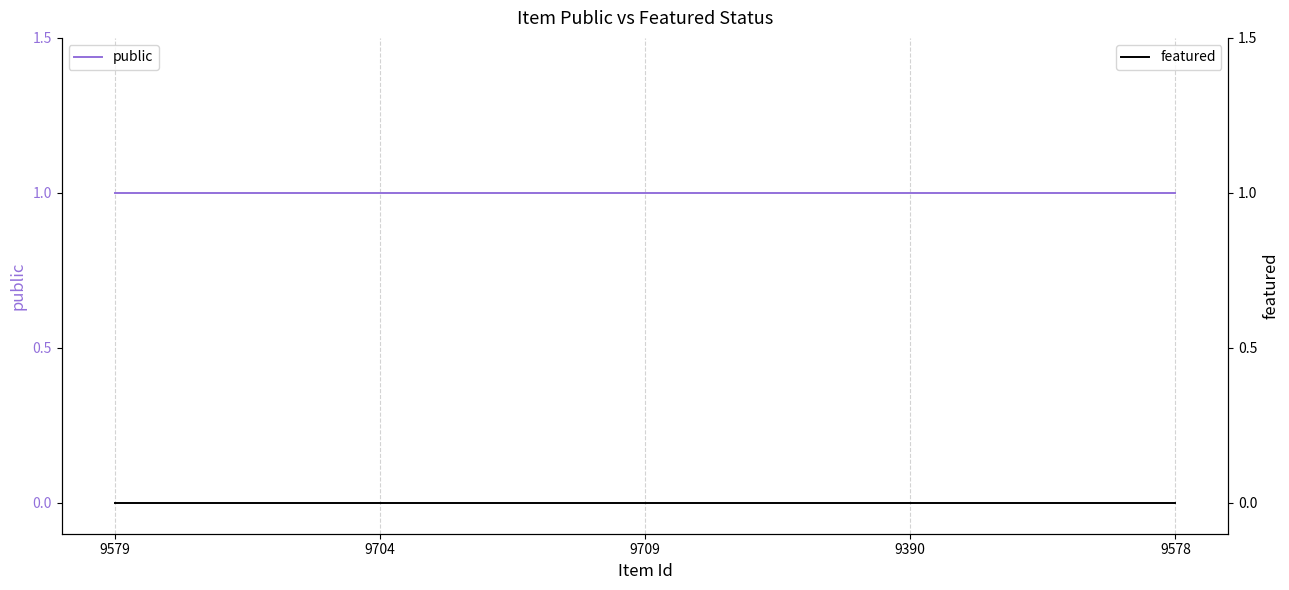

How many lines are shown in the chart?

2